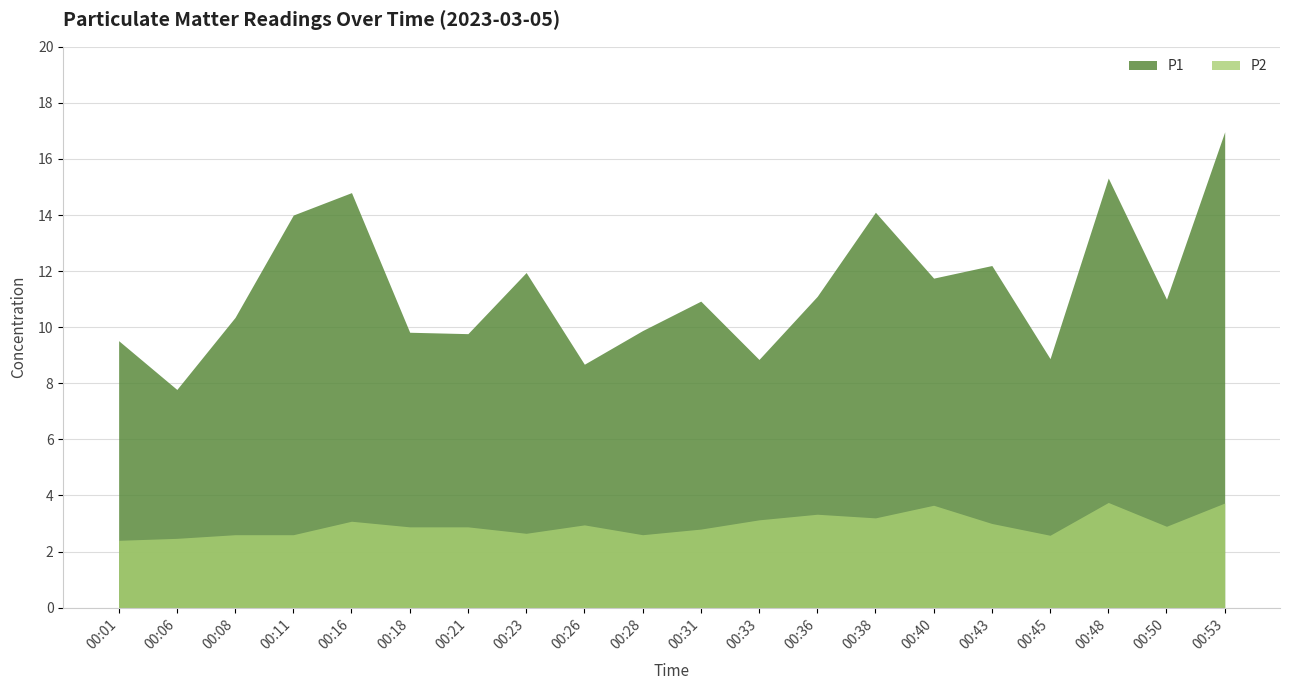

At which label does P1 first exceed 11?

00:11